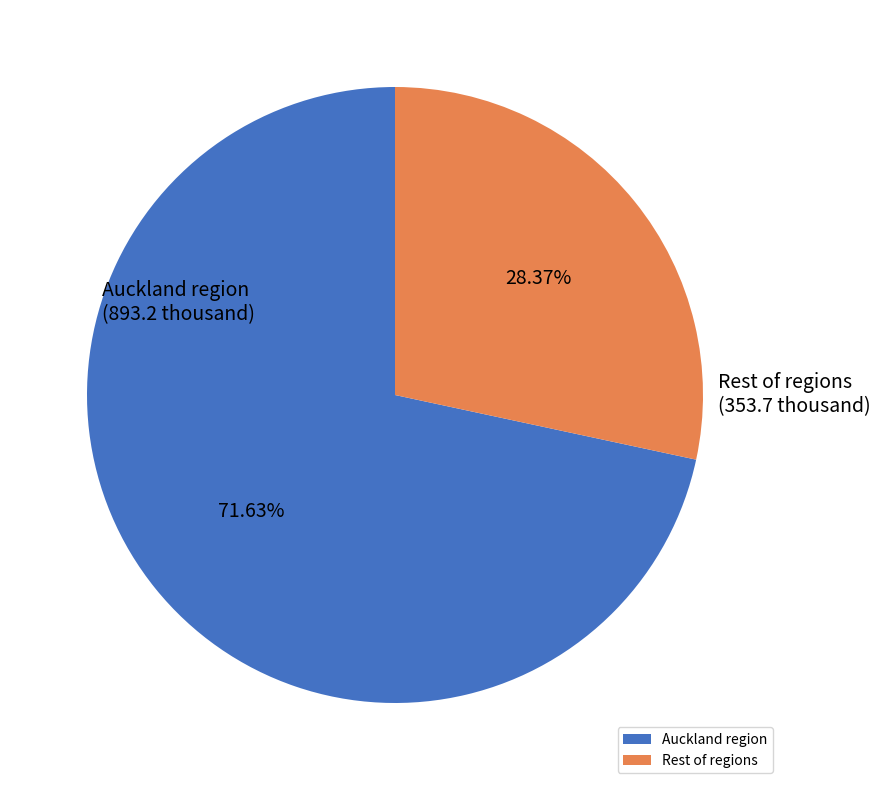

What is the ratio of the value at Rest of regions to the value at Auckland region?

0.4